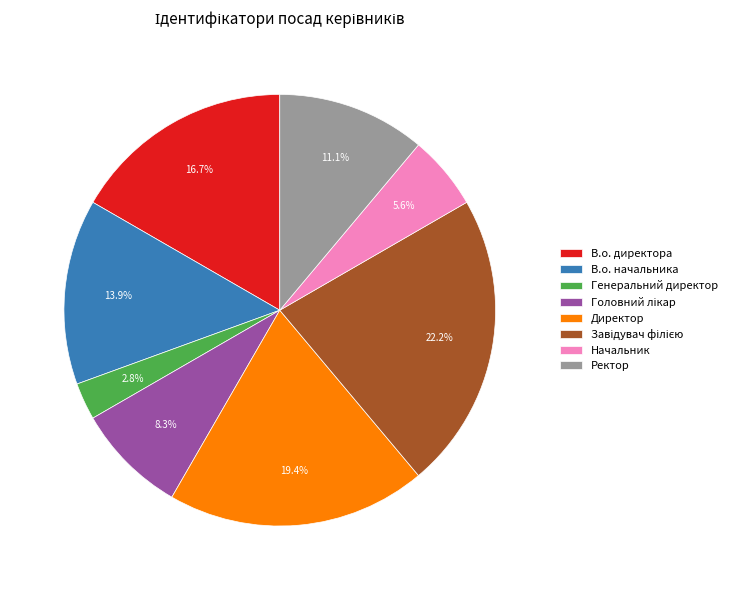

Which category has the smallest portion of the pie?

Генеральний директор